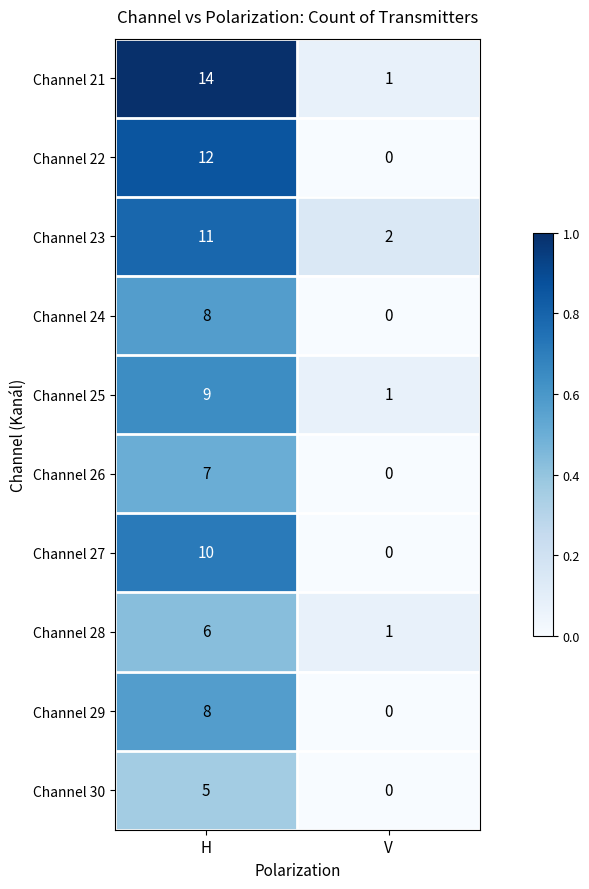

What value does the Channel 21 series have at H?

14